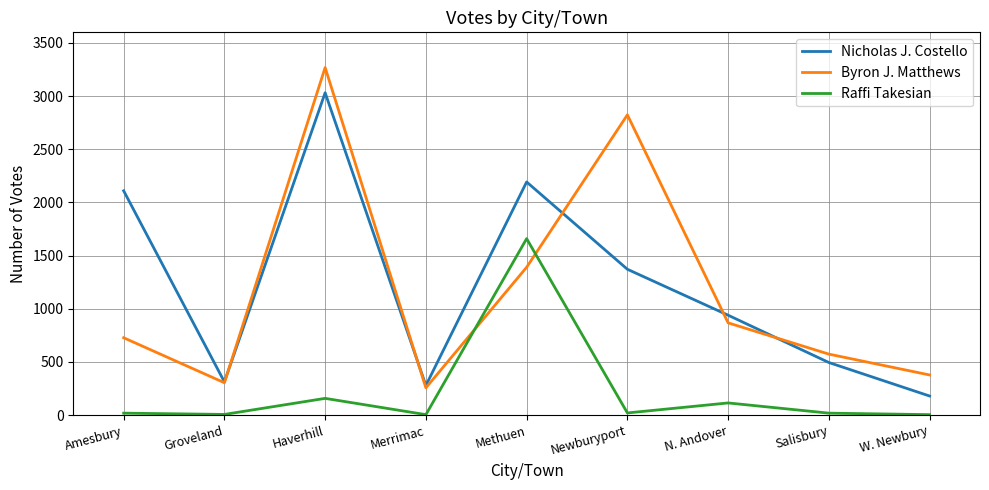

True or false: Raffi Takesian and Nicholas J. Costello cross at least once.

False